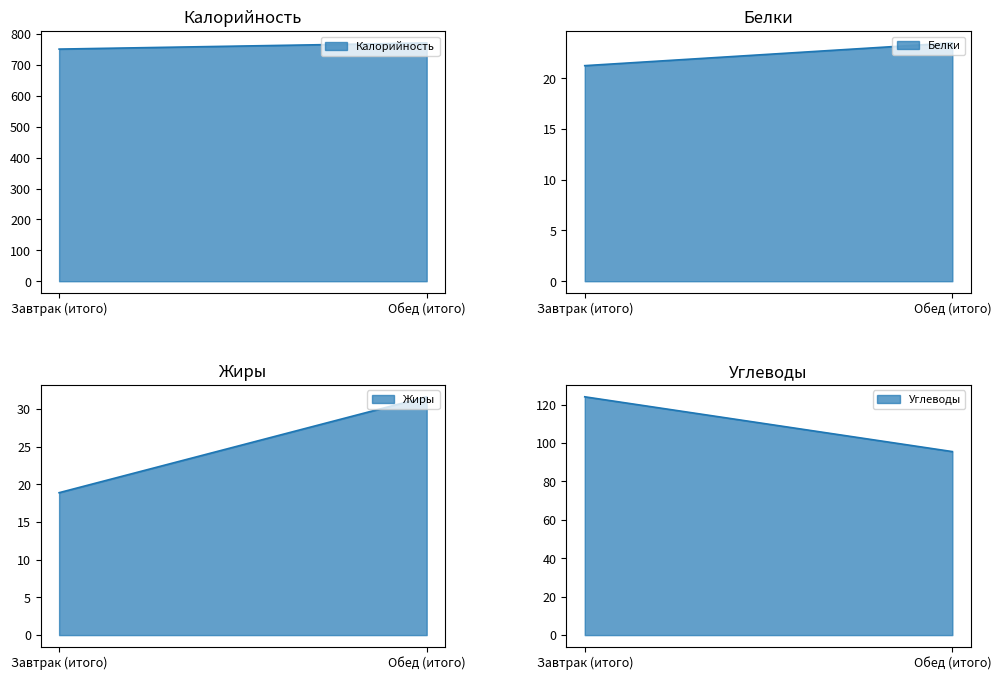

What position from the left is Завтрак (итого)?

1